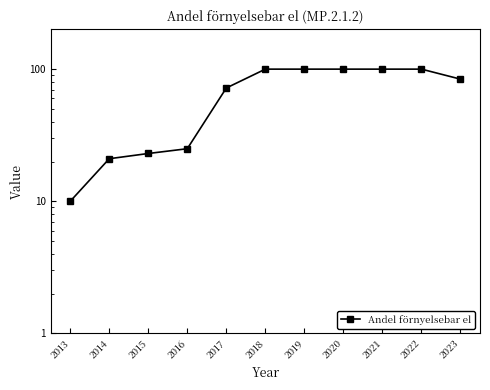

Reading right to left, transcribe all the data shown in this chart.

2023=84	2022=100	2021=100	2020=100	2019=100	2018=100	2017=72	2016=25	2015=23	2014=21	2013=10